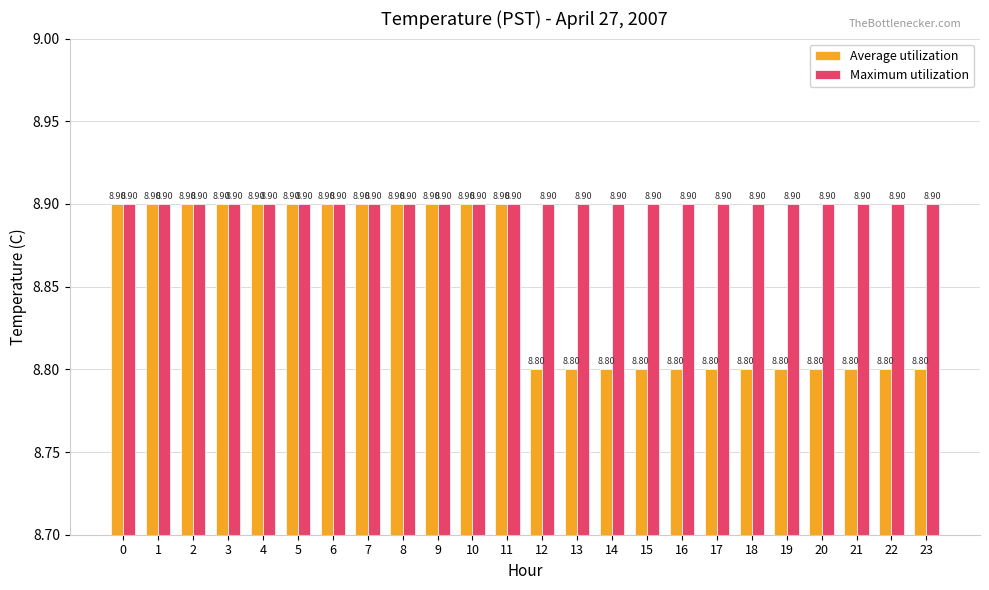

At how many categories does at least one series exceed 8?

24